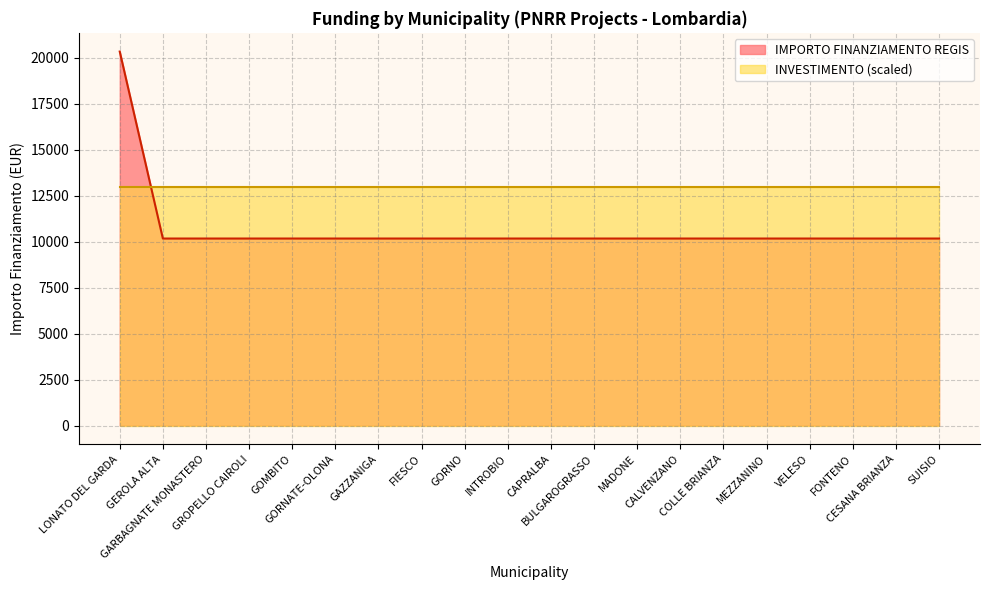

How many data points are above 10172?

1